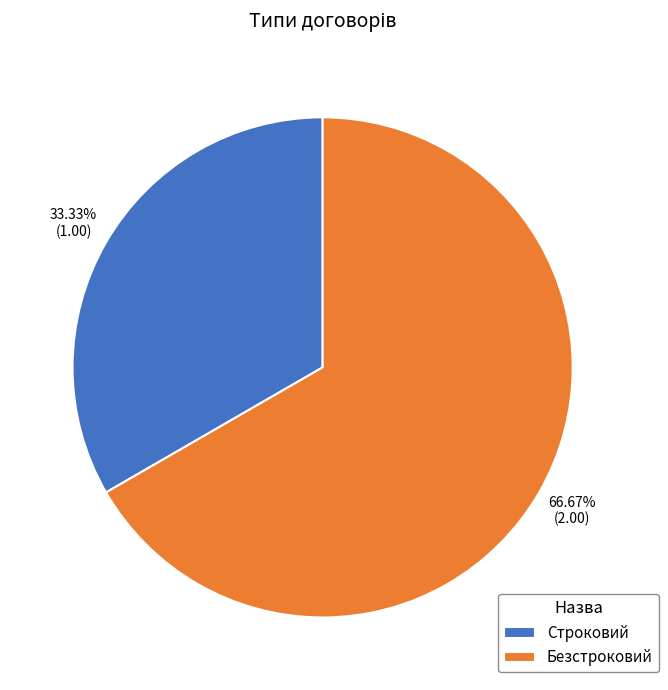

Between Строковий and Безстроковий, which is larger?

Безстроковий